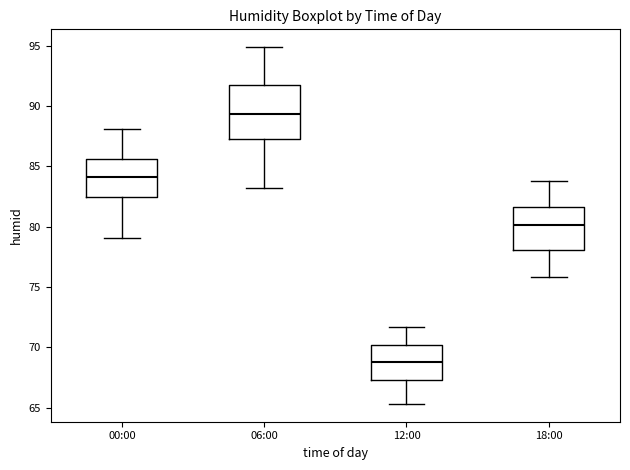

Reading left to right, transcribe this box plot: for each box, give where its median line is, the range the box spans, and where its two whiskers end, as read against the y-axis. The values are not printed on the chart, so give them approximately, as read against the axis.

00:00: median 84.0, box 82.5 to 85.5, whiskers 79.0 to 88.0
06:00: median 89.5, box 87.5 to 91.5, whiskers 83.0 to 95.0
12:00: median 69.0, box 67.5 to 70.0, whiskers 65.5 to 71.5
18:00: median 80.0, box 78.0 to 81.5, whiskers 76.0 to 84.0